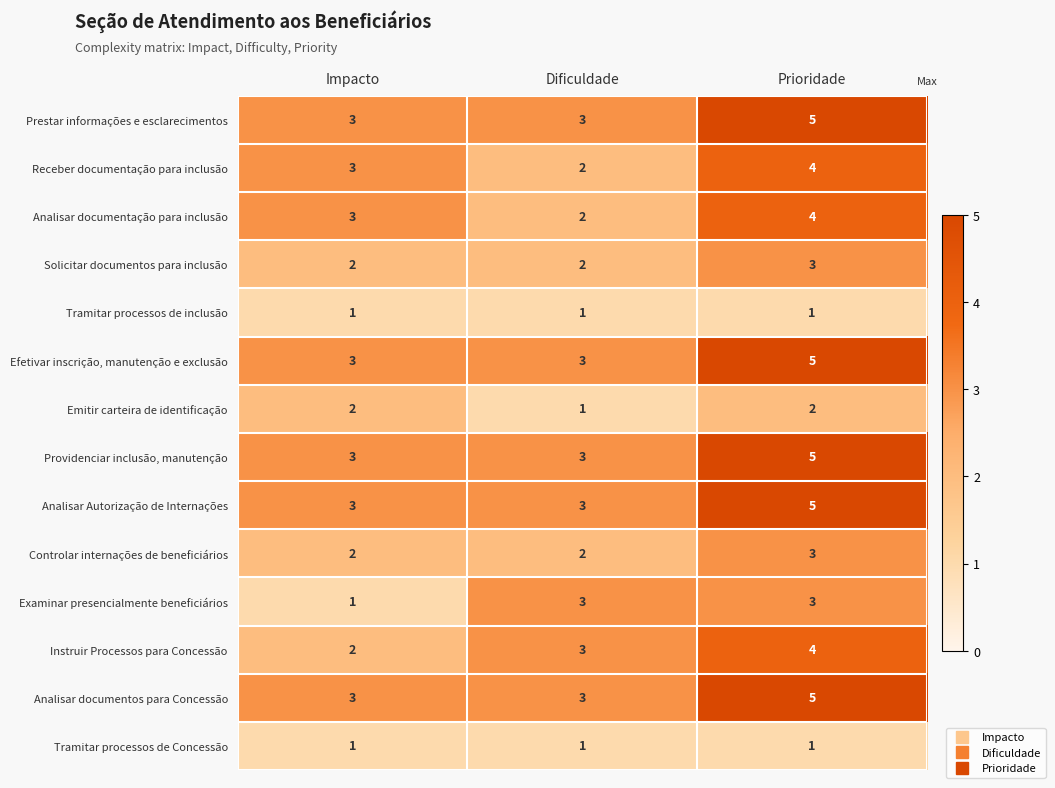

Count the Emitir carteira de identificação values in the range 1 to 2.

3